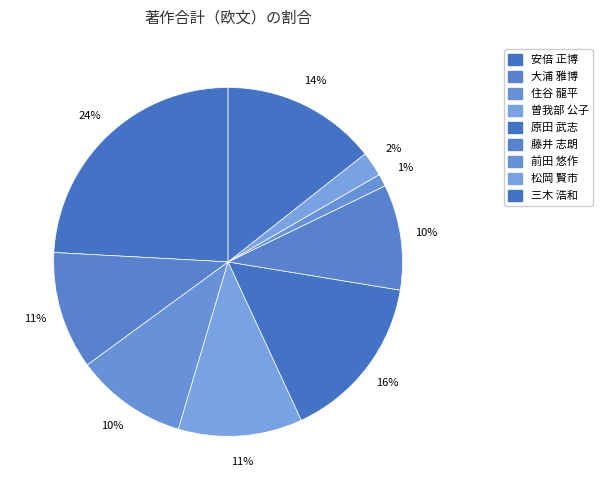

Count the number of slices in the pie.

9